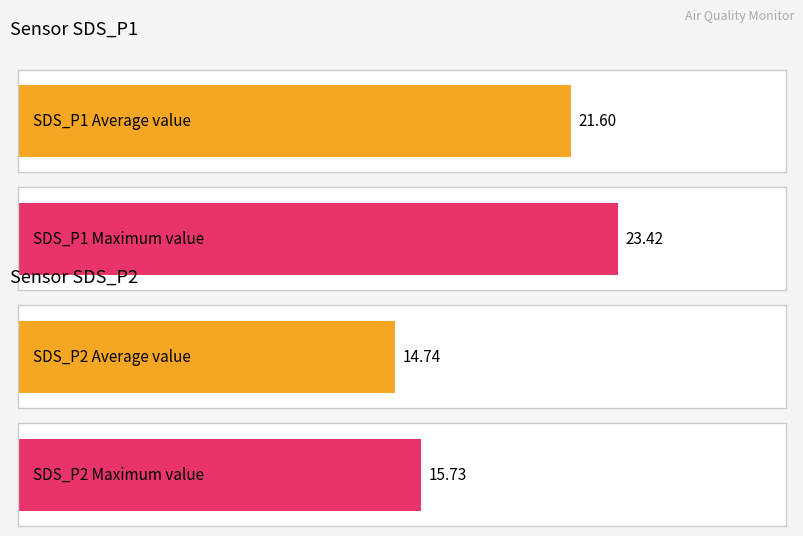

List the series in order of their peak value, lowest first.

SDS_P2, SDS_P1